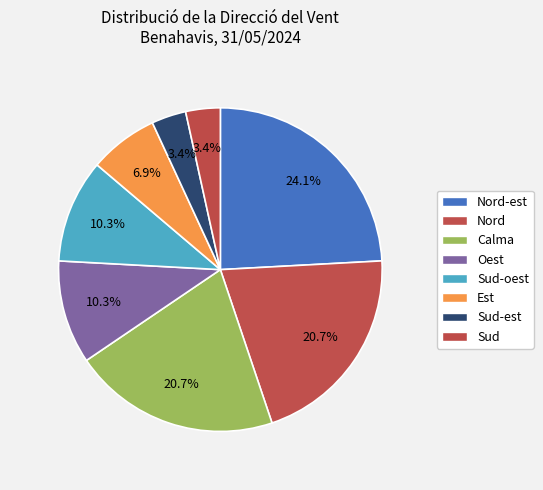

True or false: Nord accounts for 21% of the total.

True